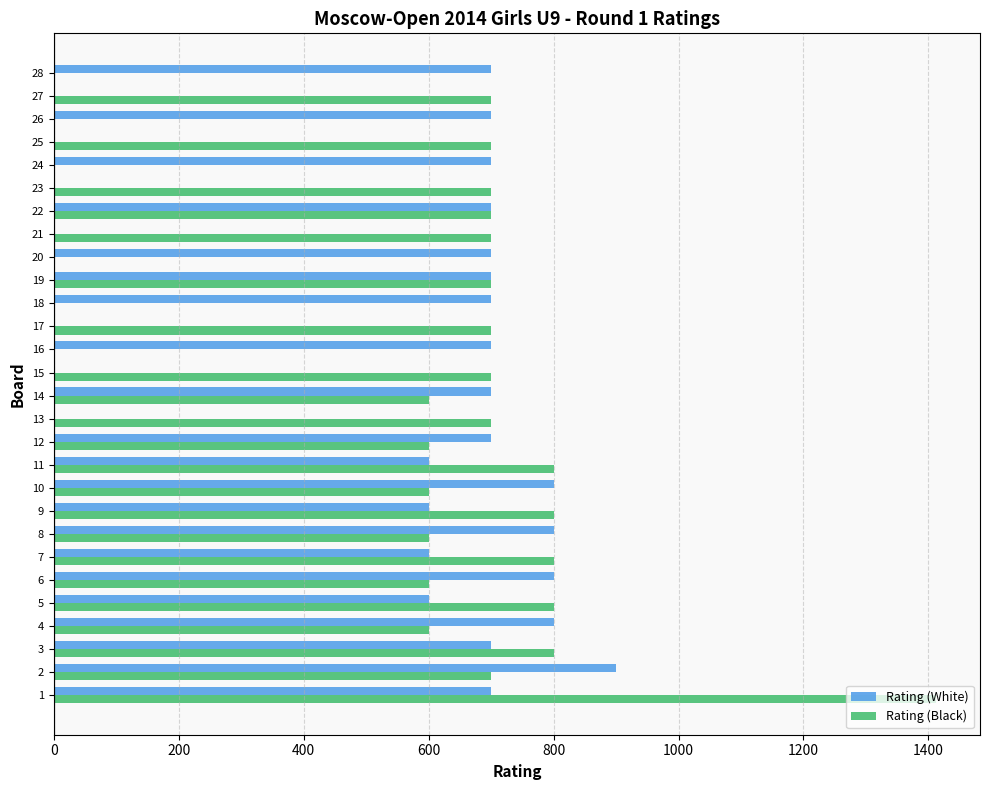

What is the sum of all Rating (Black) values?

16012